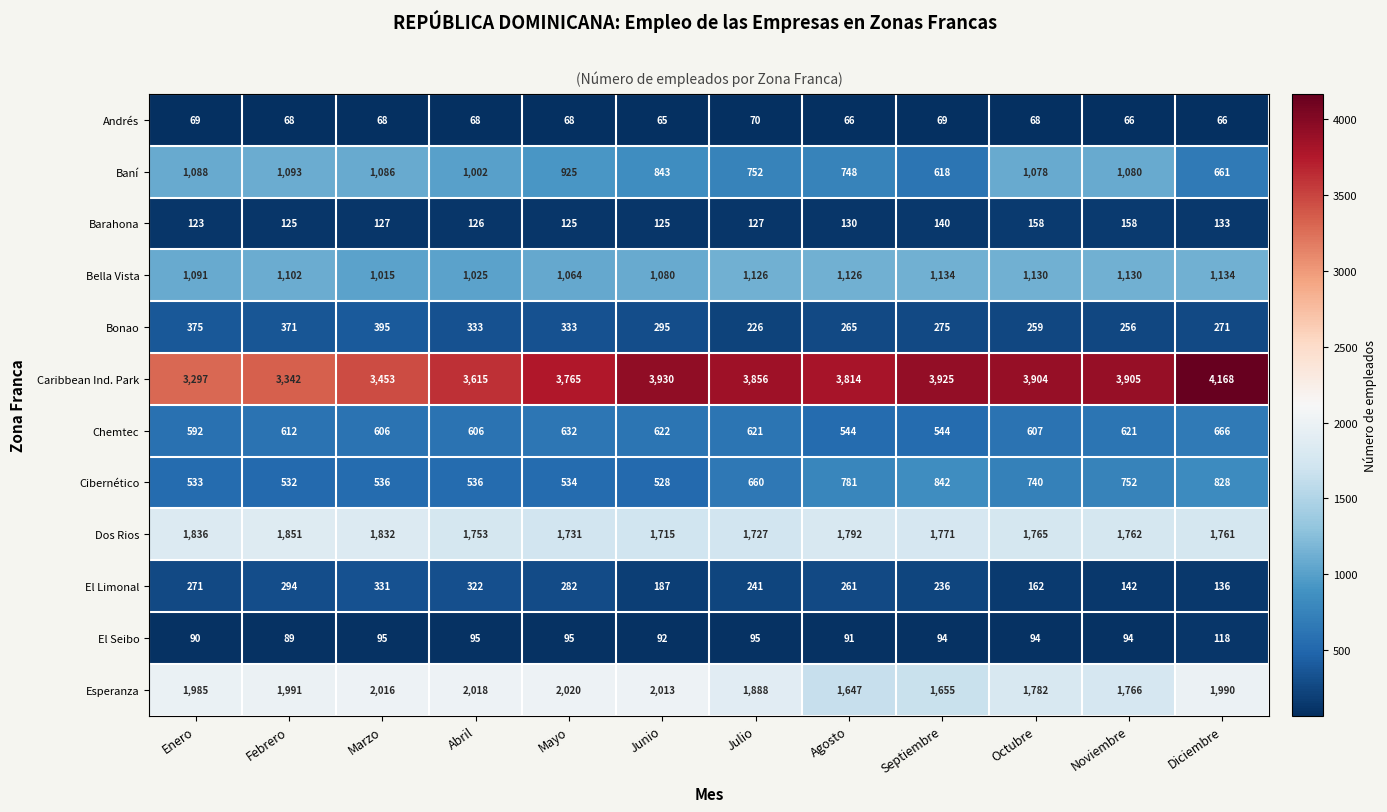

What is the maximum value for Barahona?

158